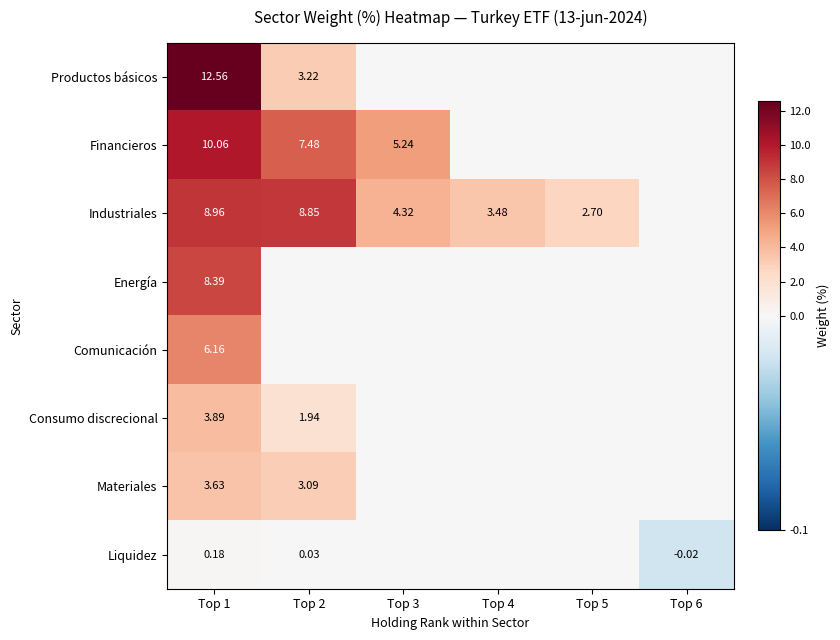

At how many categories does at least one series exceed 8?

2